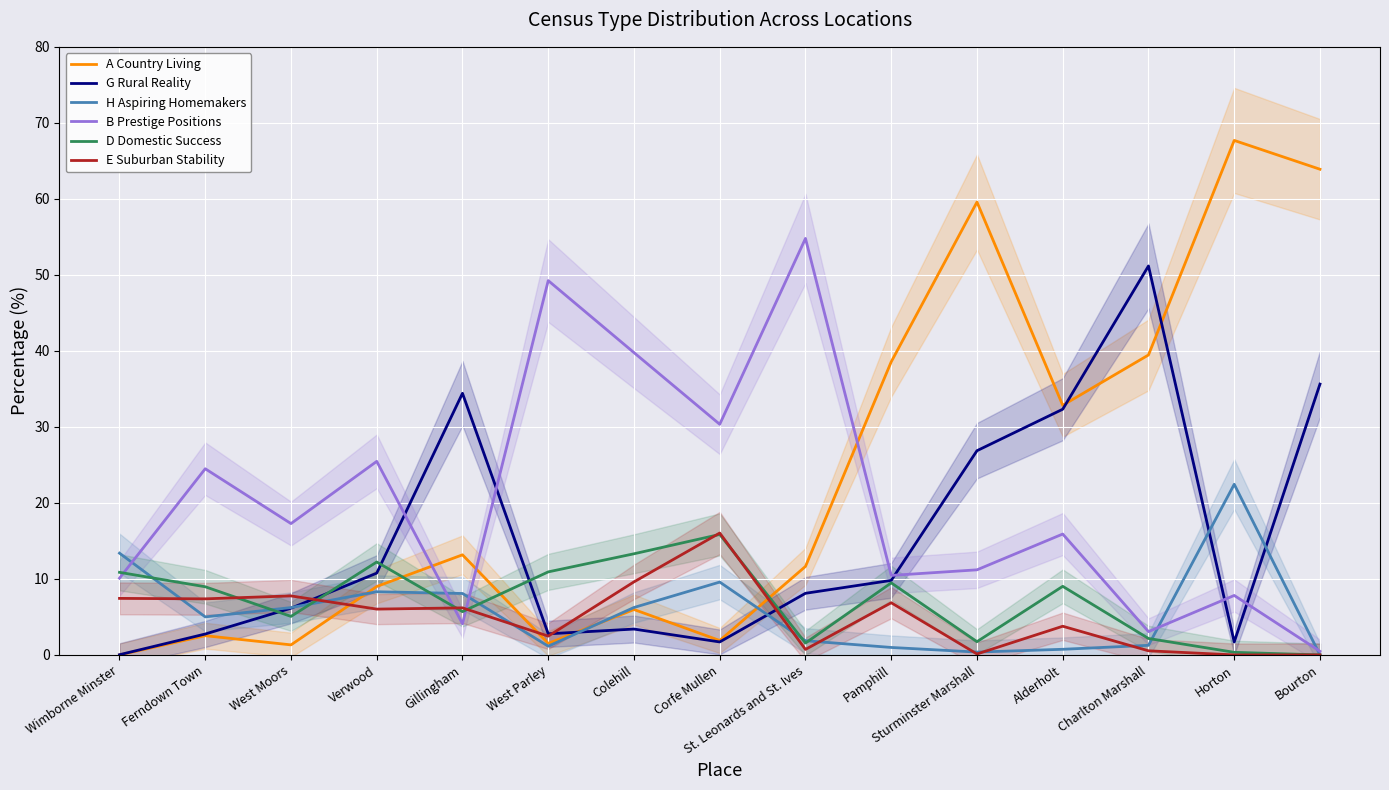

What is the approximate value of G Rural Reality at Gillingham?

34.4